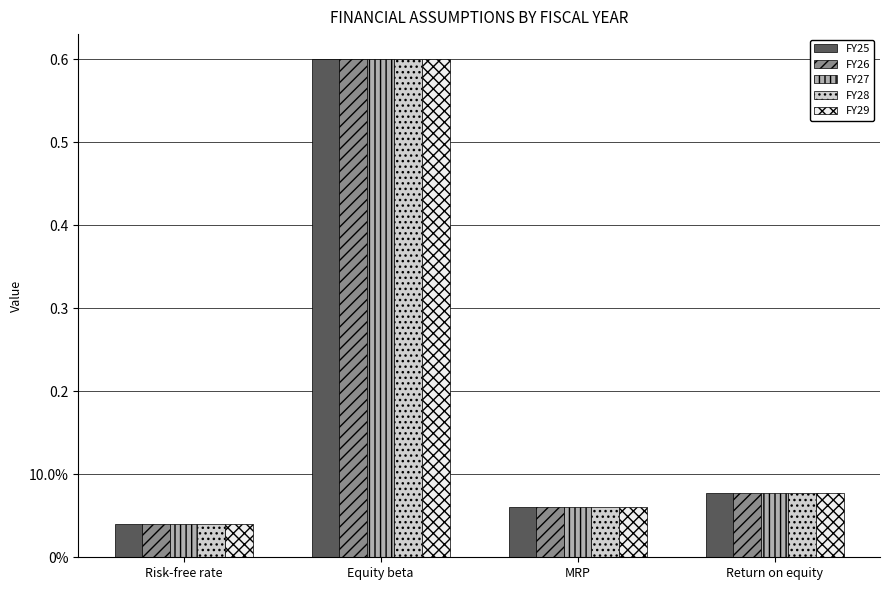

Which has a higher value, Return on equity or Risk-free rate?

Return on equity